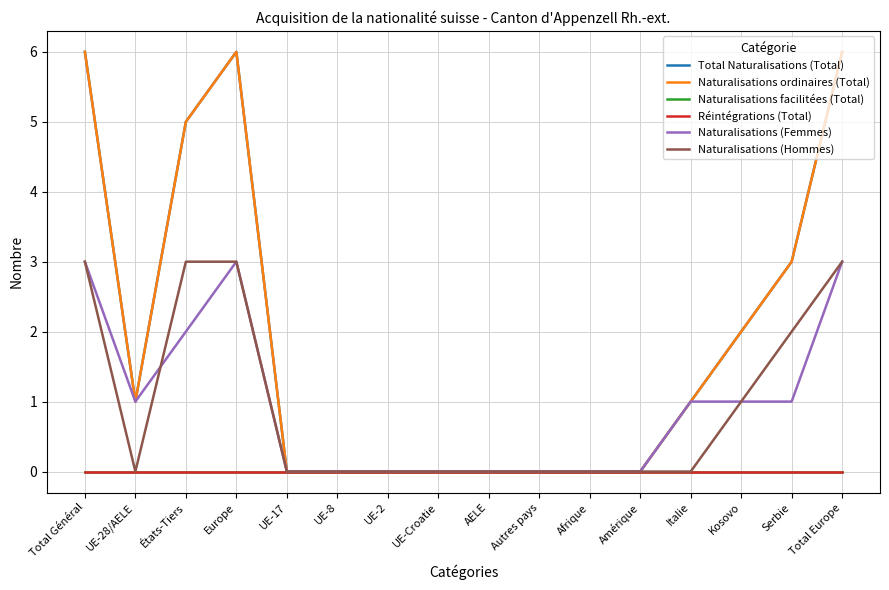

The Naturalisations ordinaires (Total) series shows 5 at Serbie. True or false?

False